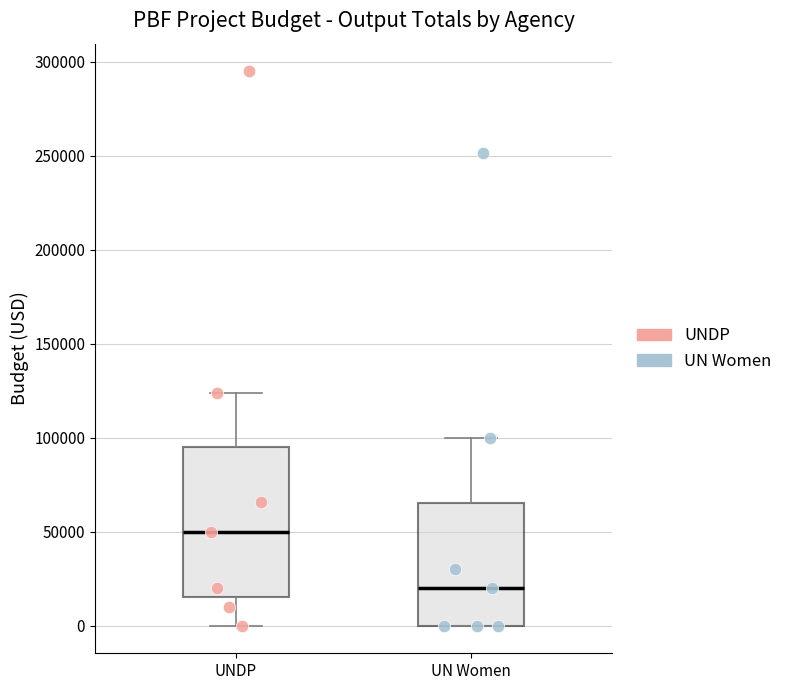

Reading left to right, read every box against the y-axis: the position of its median line, the range the box covers, and the ends of its whiskers. The values are not printed on the chart, so give them approximately, as read against the axis.

UNDP: median 50000, box 15000 to 95000, whiskers 0 to 125000
UN Women: median 20000, box 0 to 65000, whiskers 0 to 100000